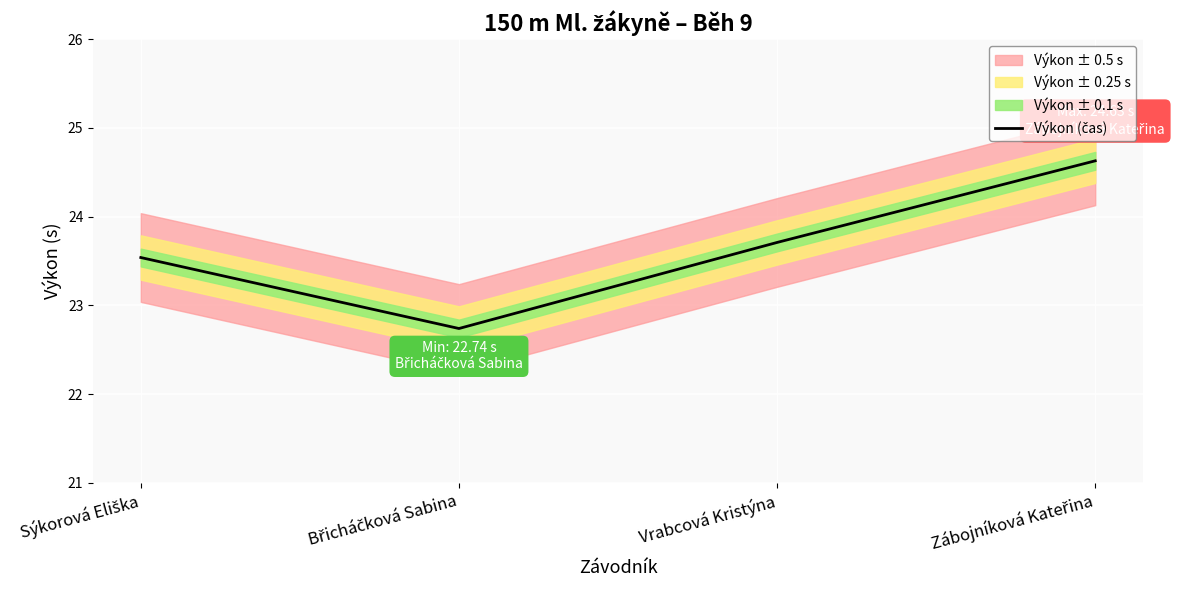

What is the average value?

23.7